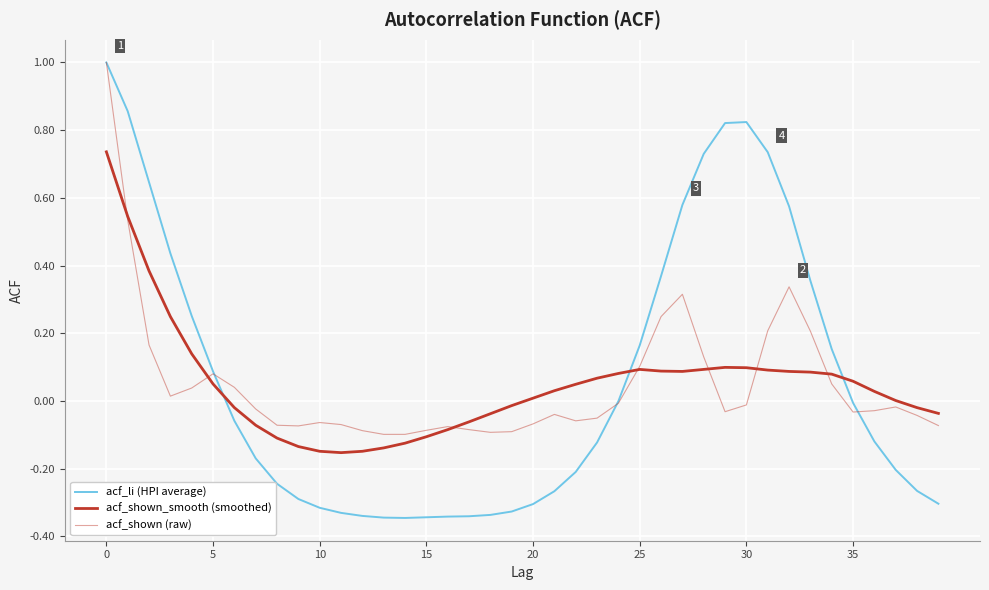

In acf_li (HPI average), how many points are lower than both neighbors (excluding endpoints)?

1